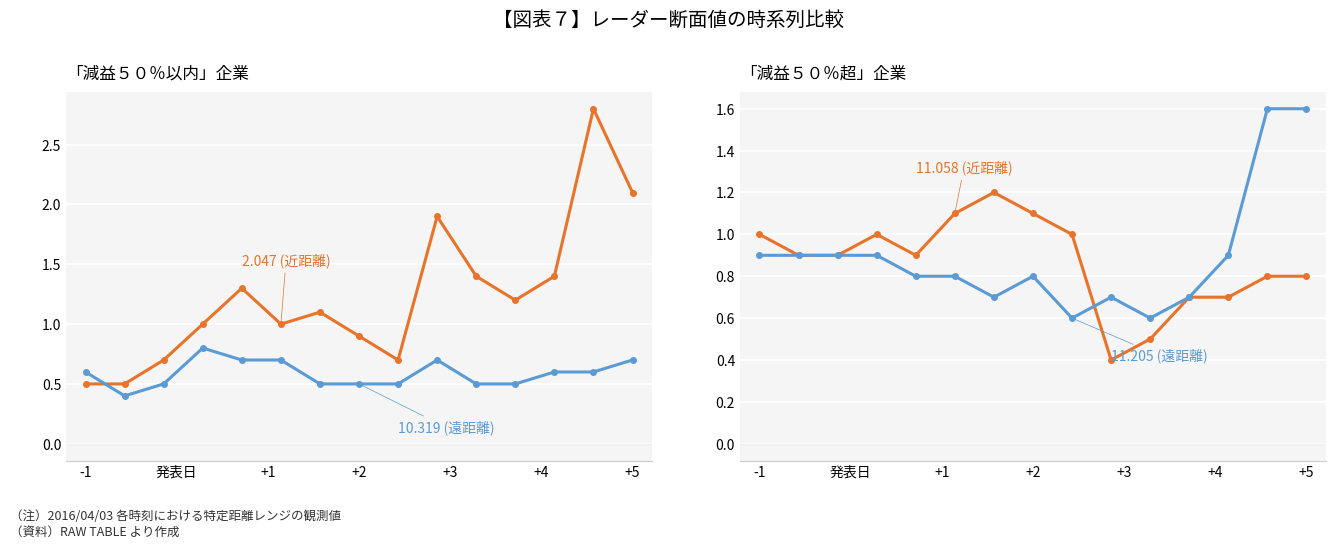

Which series has the largest range (max minus min)?

2.047